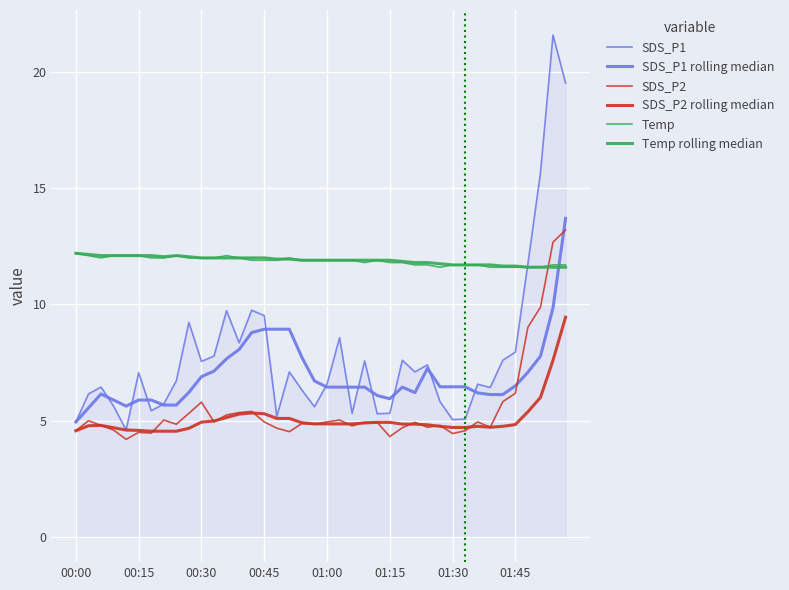

What is the difference between the maximum and minimum values in the Temp series?

0.6